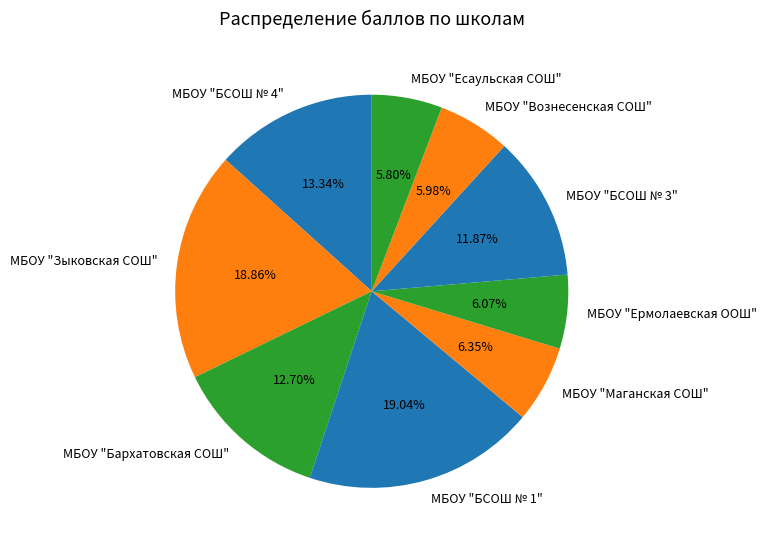

True or false: МБОУ "Зыковская СОШ" accounts for 11% of the total.

False